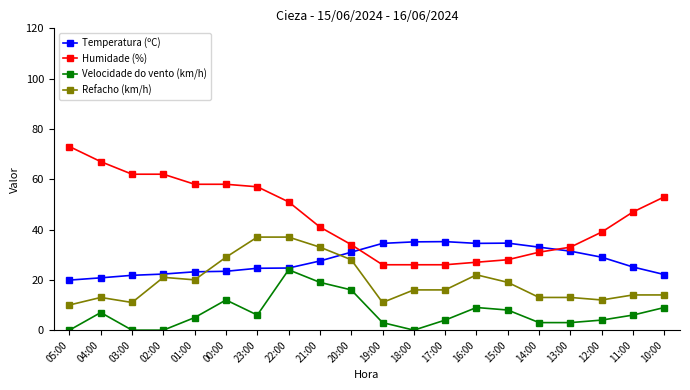

What is the label of the 10th point from the left?

20:00